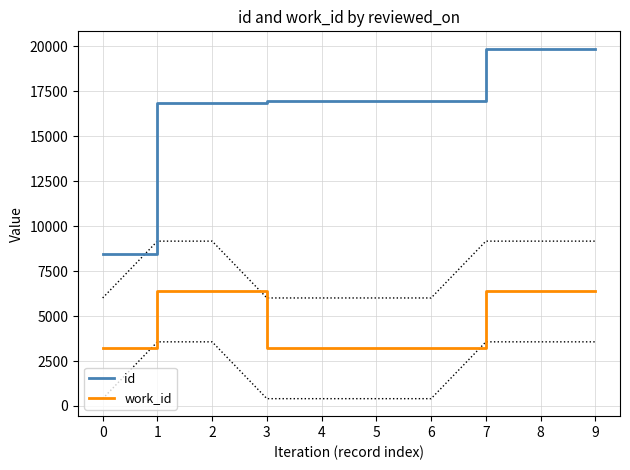

True or false: work_id and id intersect in this chart.

False